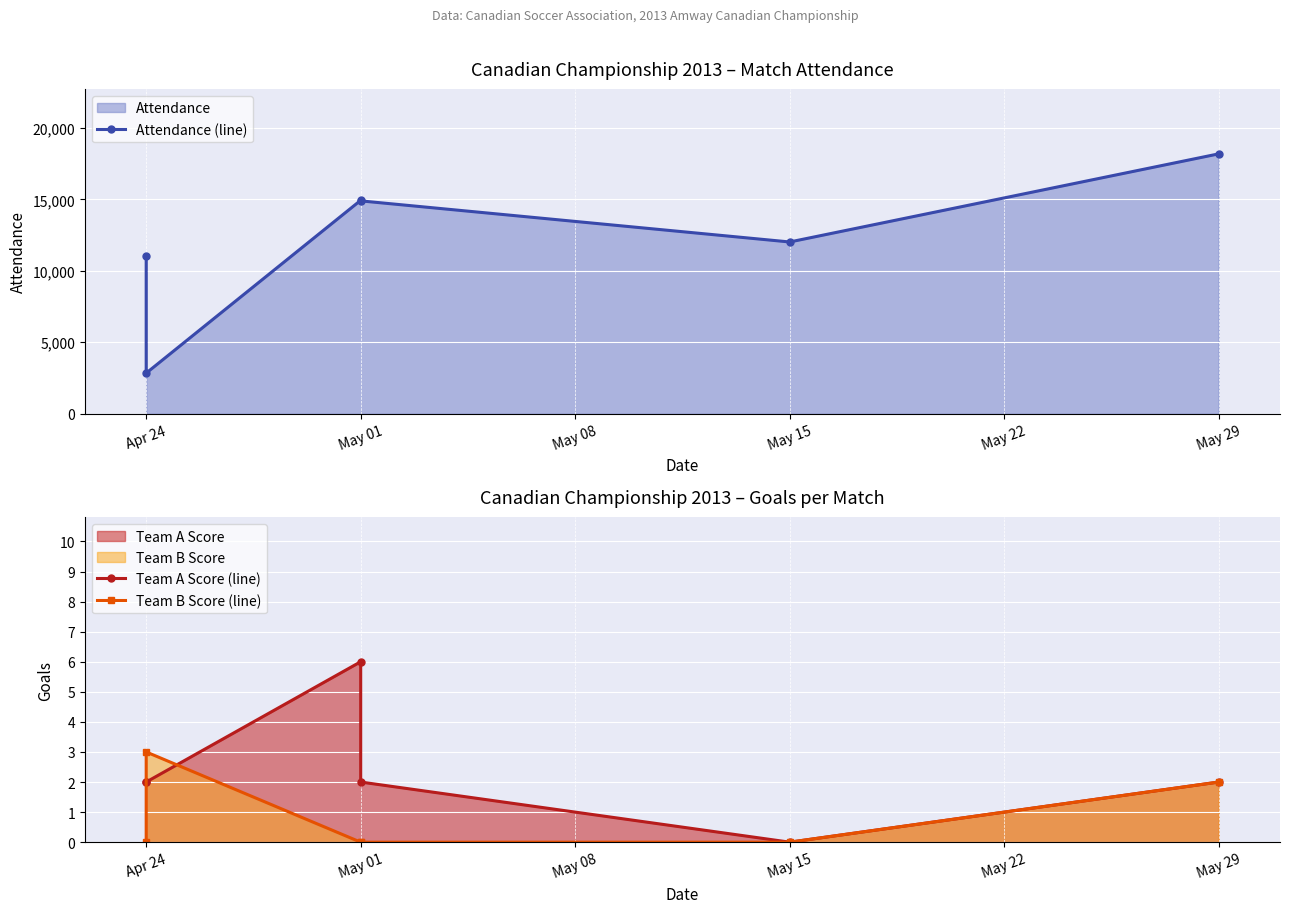

Which series has the largest range (max minus min)?

Attendance (line)